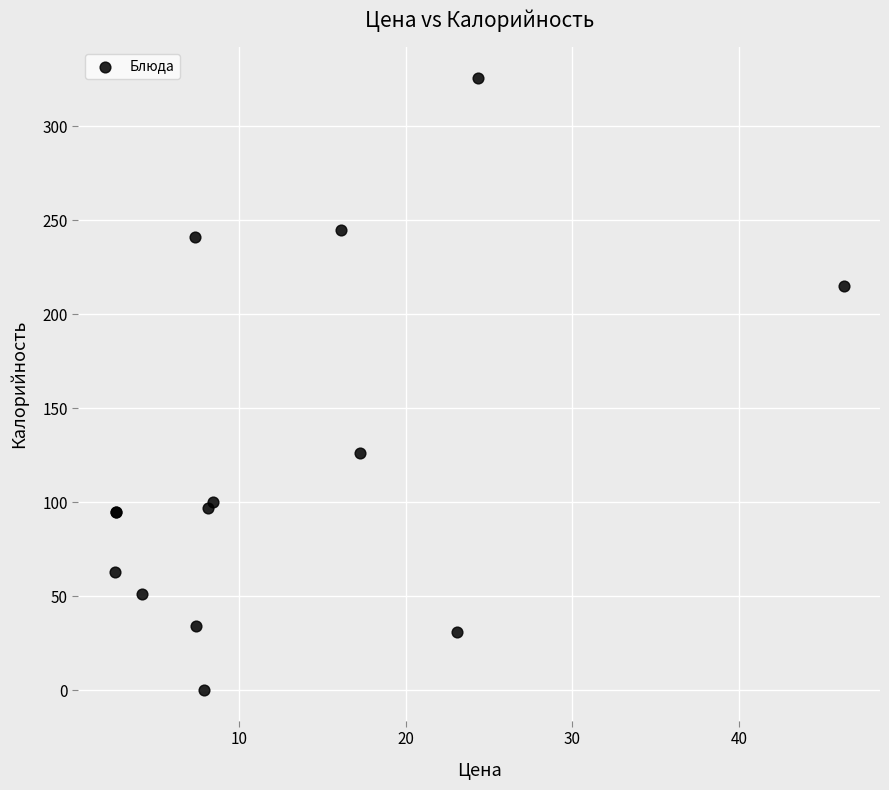

What Y value in the scatter plot is closest to 163?

126